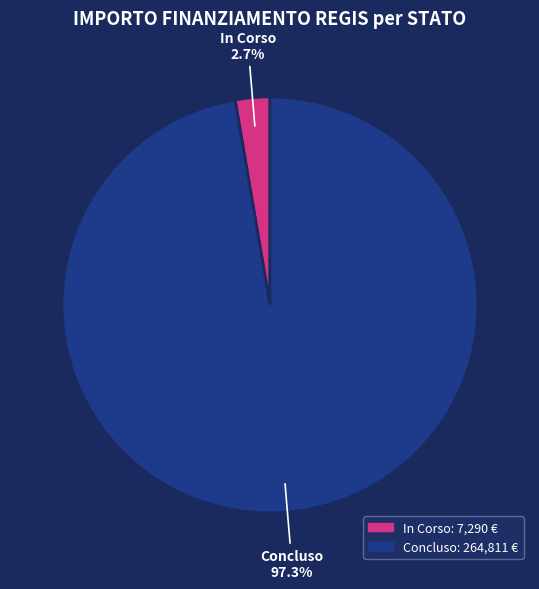

Which category accounts for the majority?

Concluso